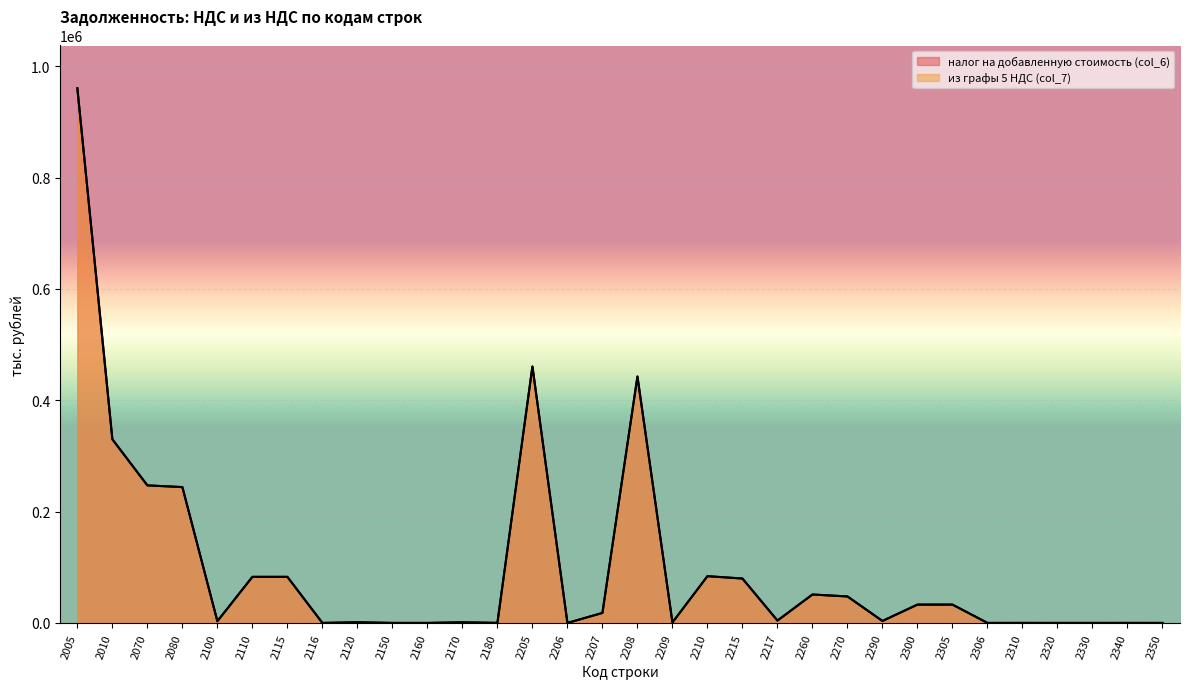

What is the sum of all налог на добавленную стоимость (col_6) values?

3210642